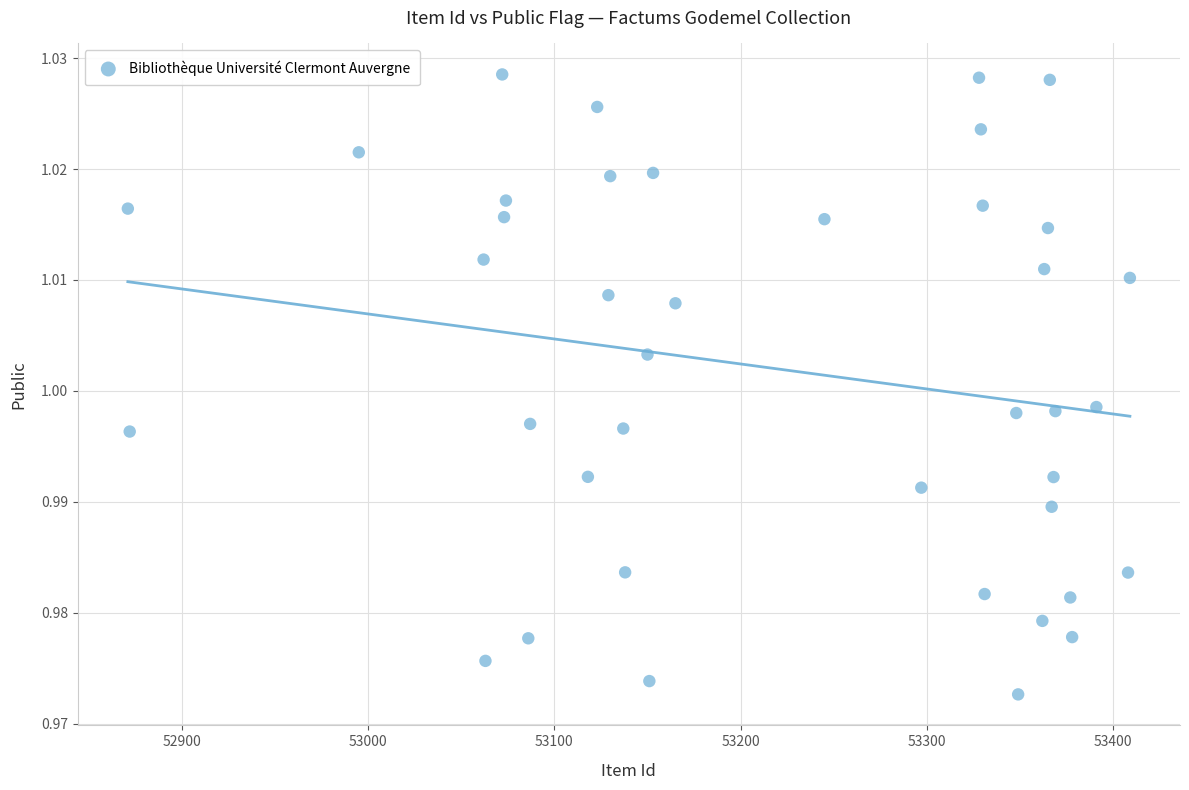

What is the range of X values (max minus min)?

538.0